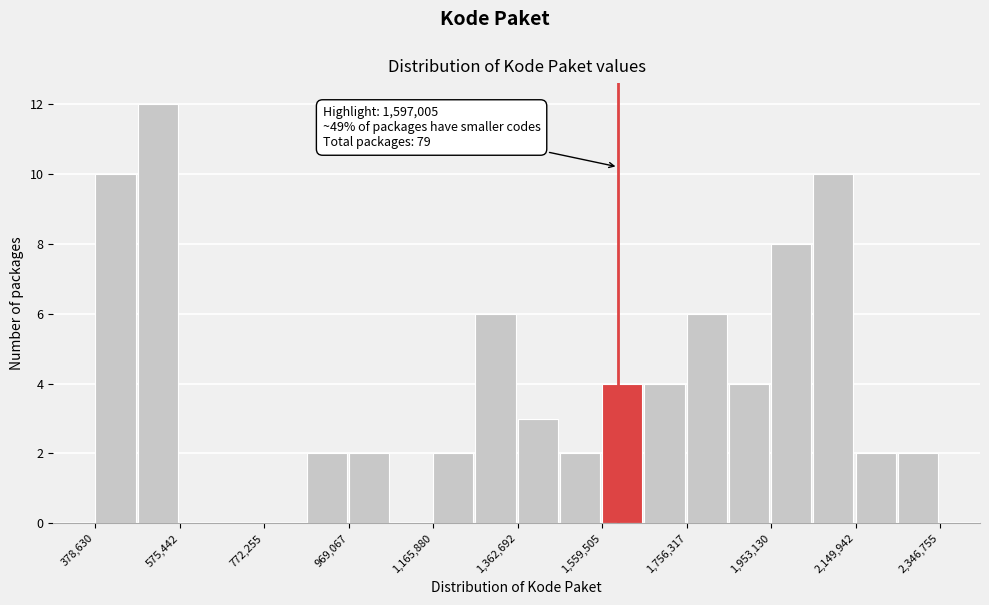

Over which range of the x-axis is the bar tallest?

480000 to 580000